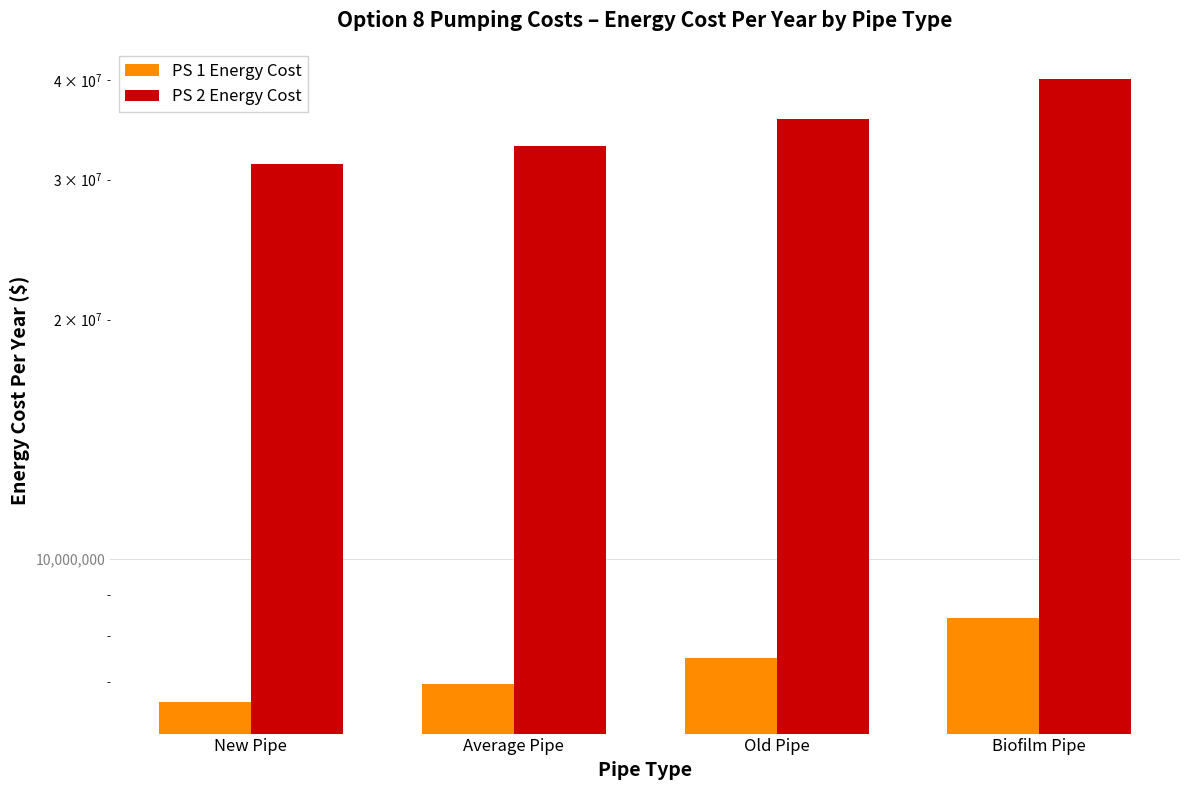

How many values in the PS 2 Energy Cost series are below 35791874?

2